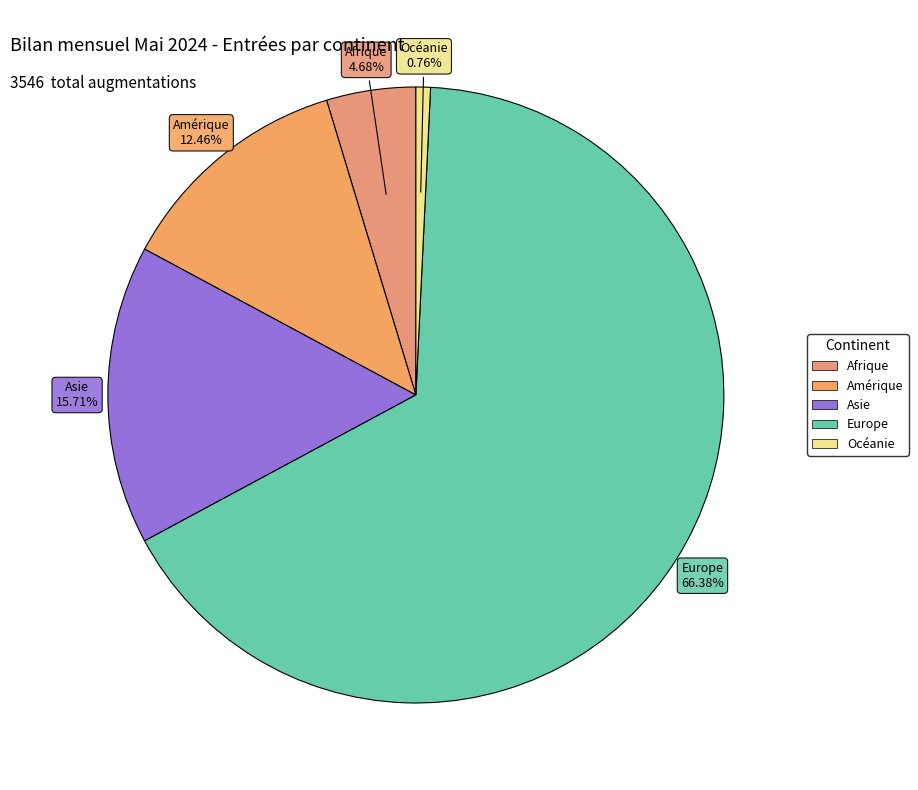

How many segments does this pie chart have?

5